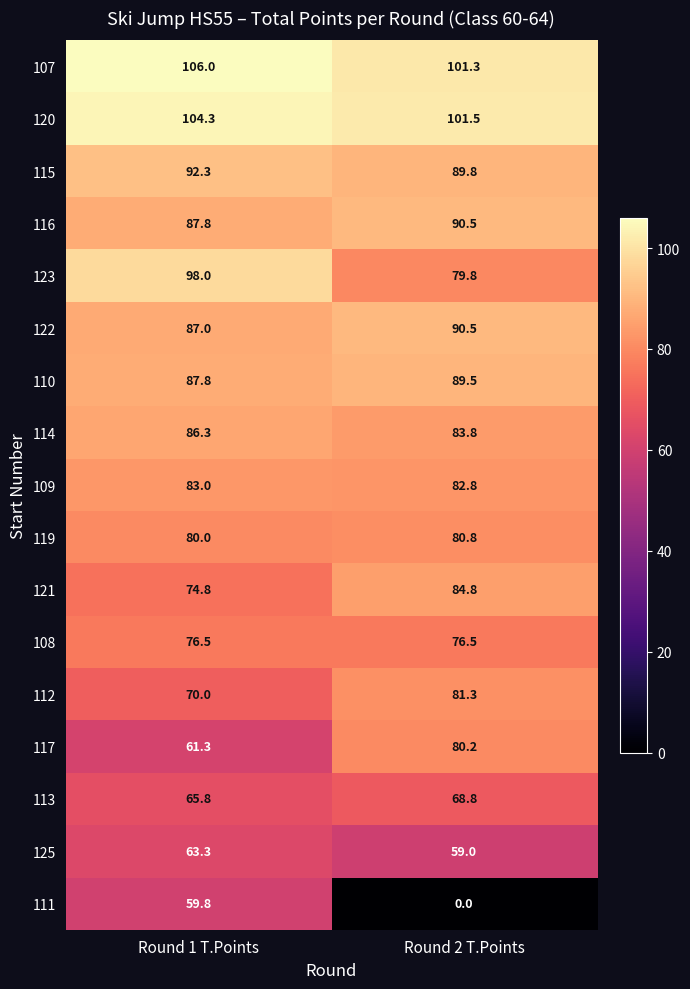

What value does the 110 series have at Round 2 T.Points?

89.5